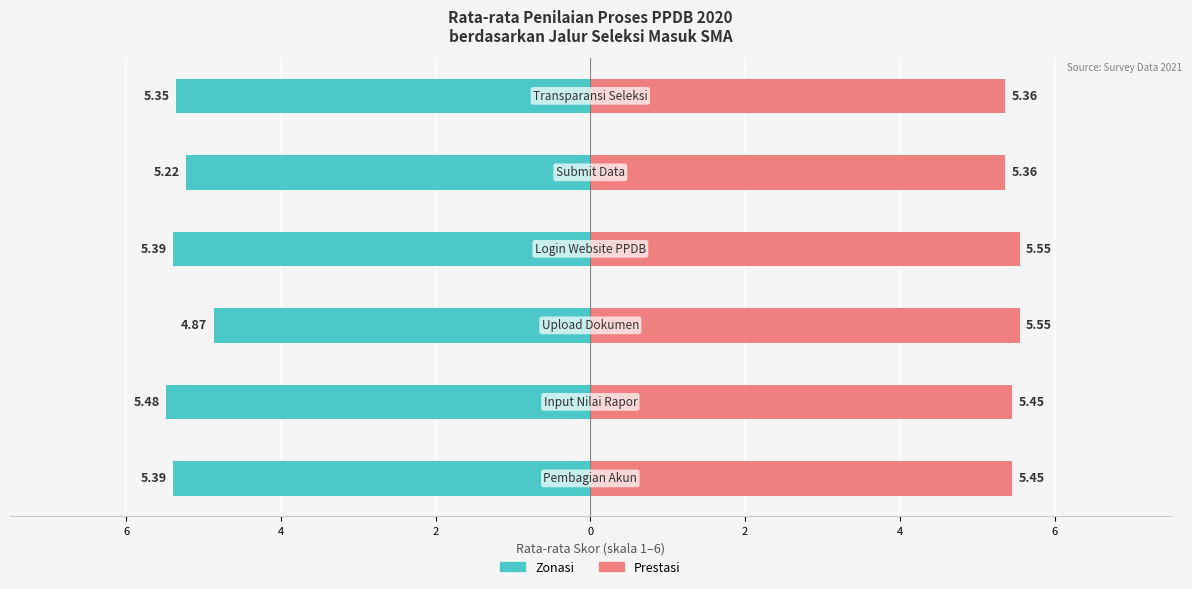

Reading left to right, extract all data points from this chart.

Zonasi: -5.4	-5.5	-4.9	-5.4	-5.2	-5.3
Prestasi: 5.5	5.5	5.5	5.5	5.4	5.4